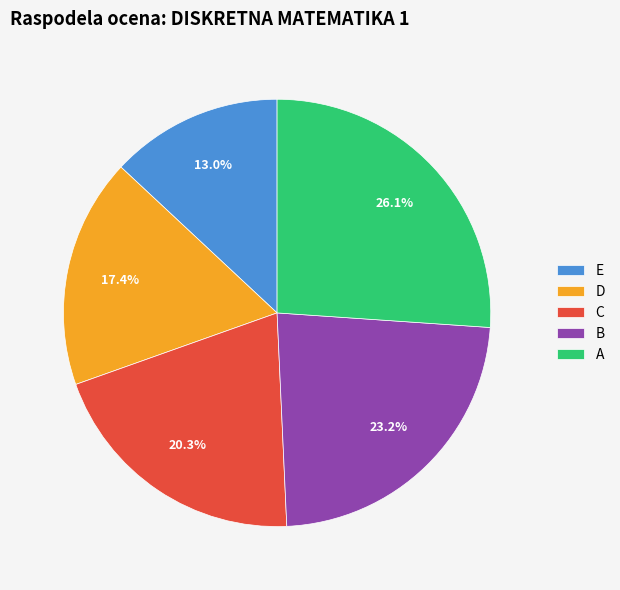

Rank the categories by value from lowest to highest.

E, D, C, B, A